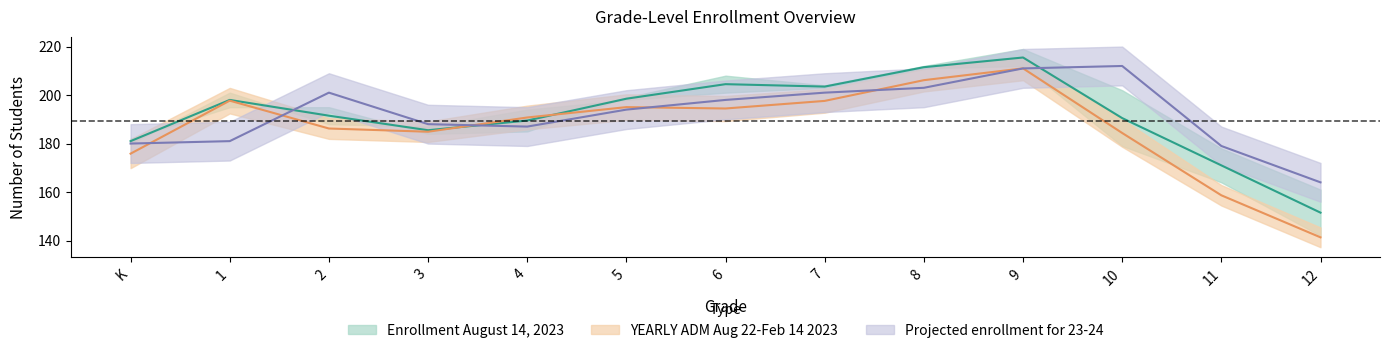

What position from the left is 8?

9